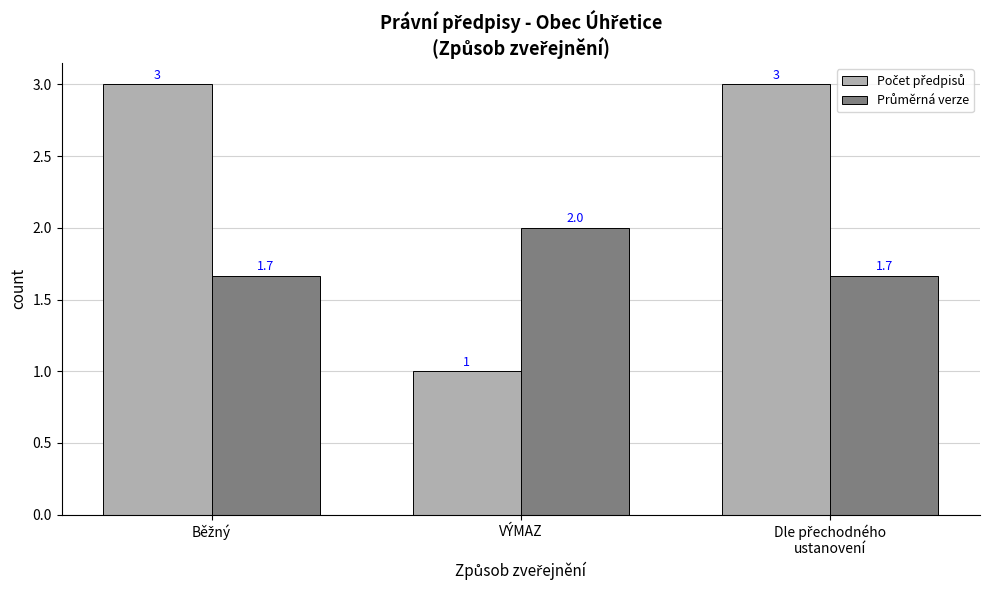

Which label corresponds to the smallest value in the chart?

VÝMAZ